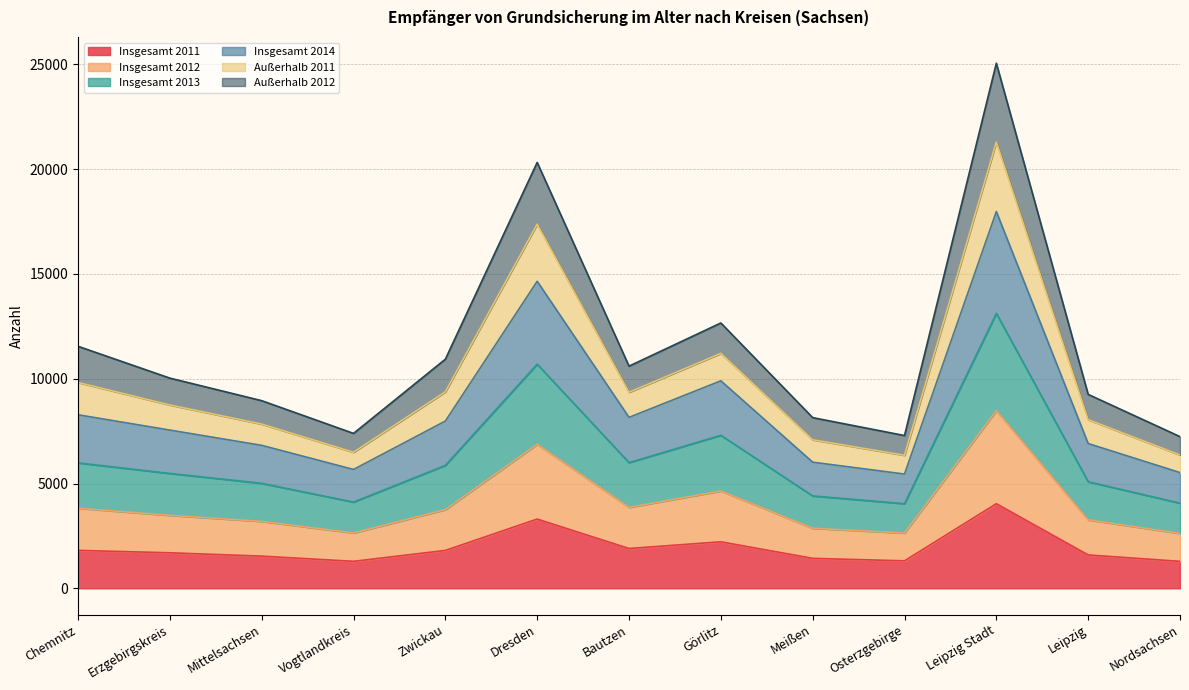

Which category has the highest value in the Insgesamt 2011 series?

Leipzig Stadt